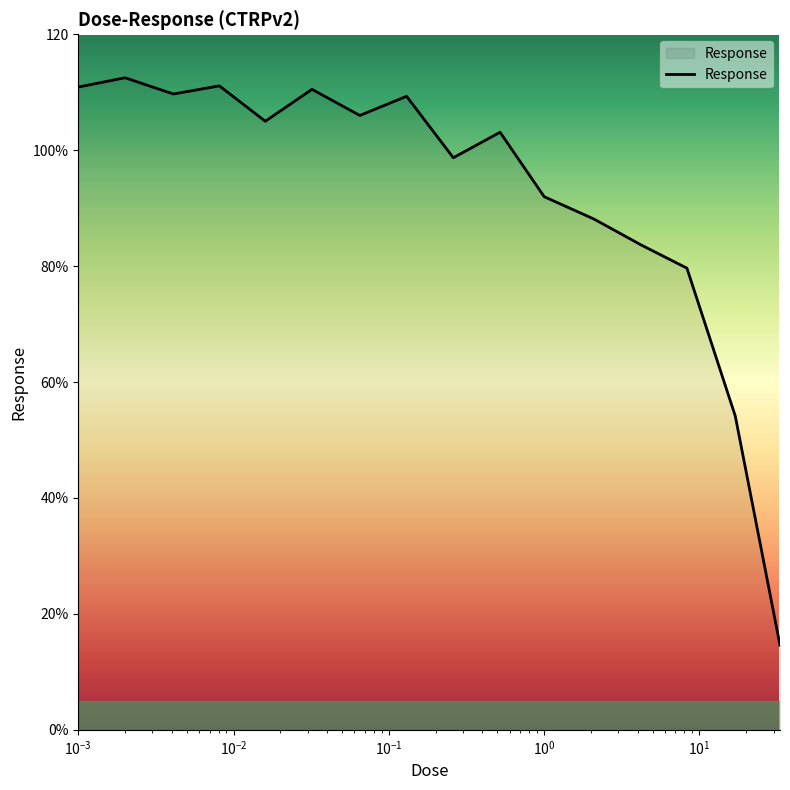

Does the chart display data point markers on the line(s)?

No